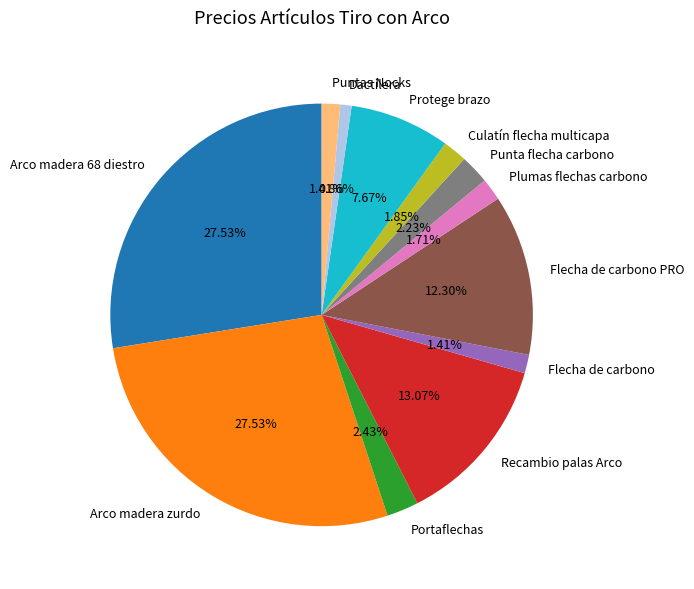

What is the smallest slice in the pie chart?

Dactilera